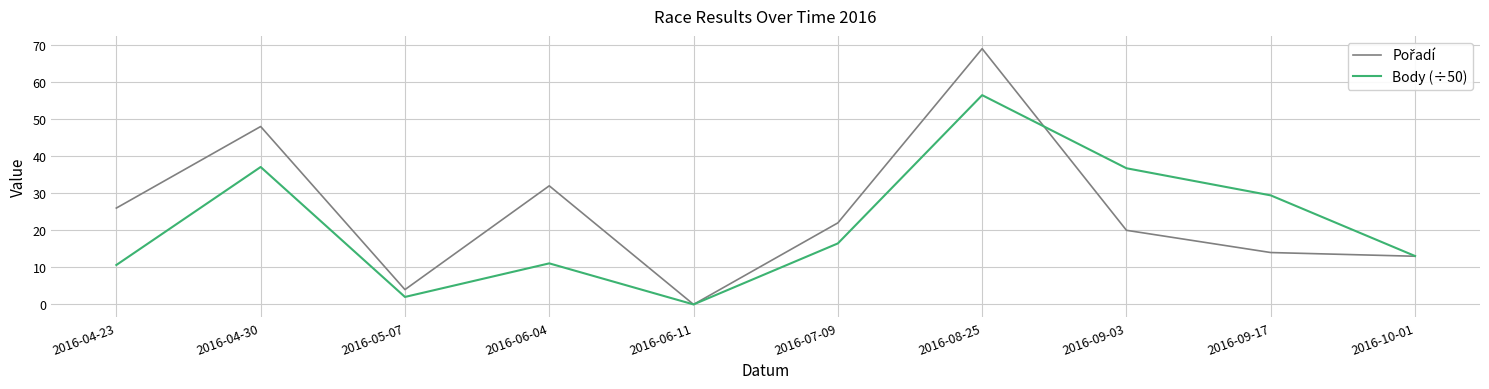

What is the spread (max minus min) of values at 2016-08-25?

12.5